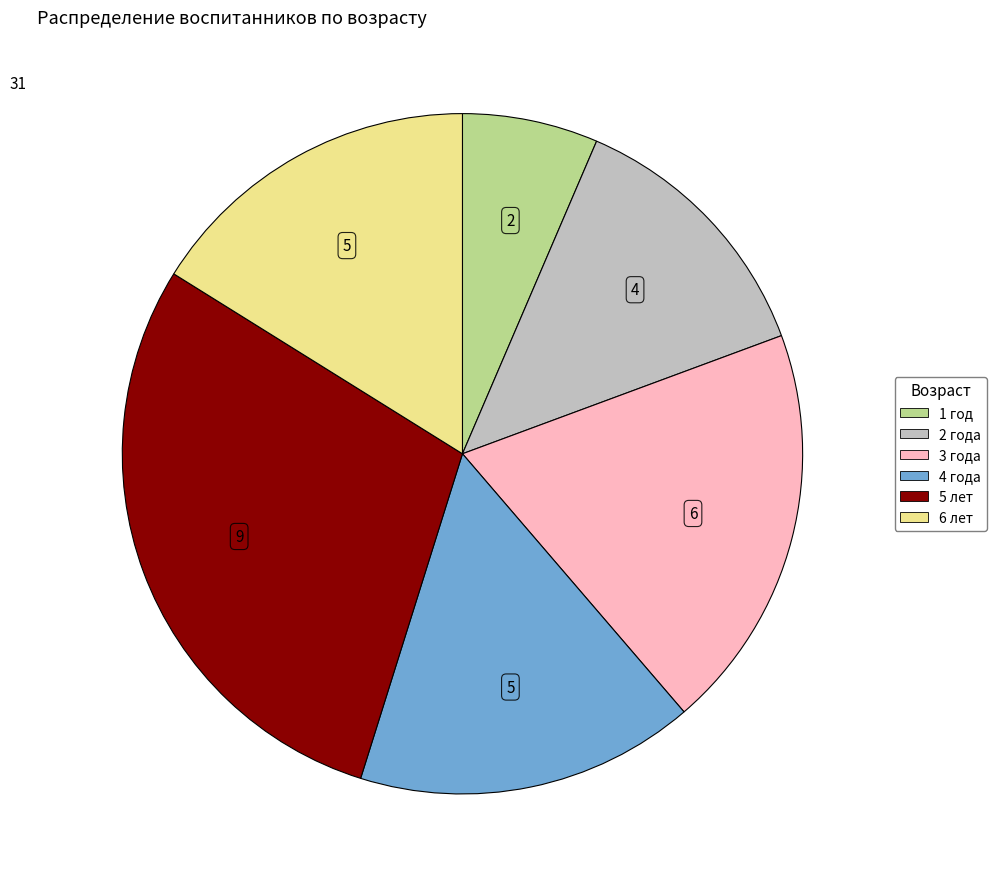

Is there any slice that represents more than half of the pie?

No